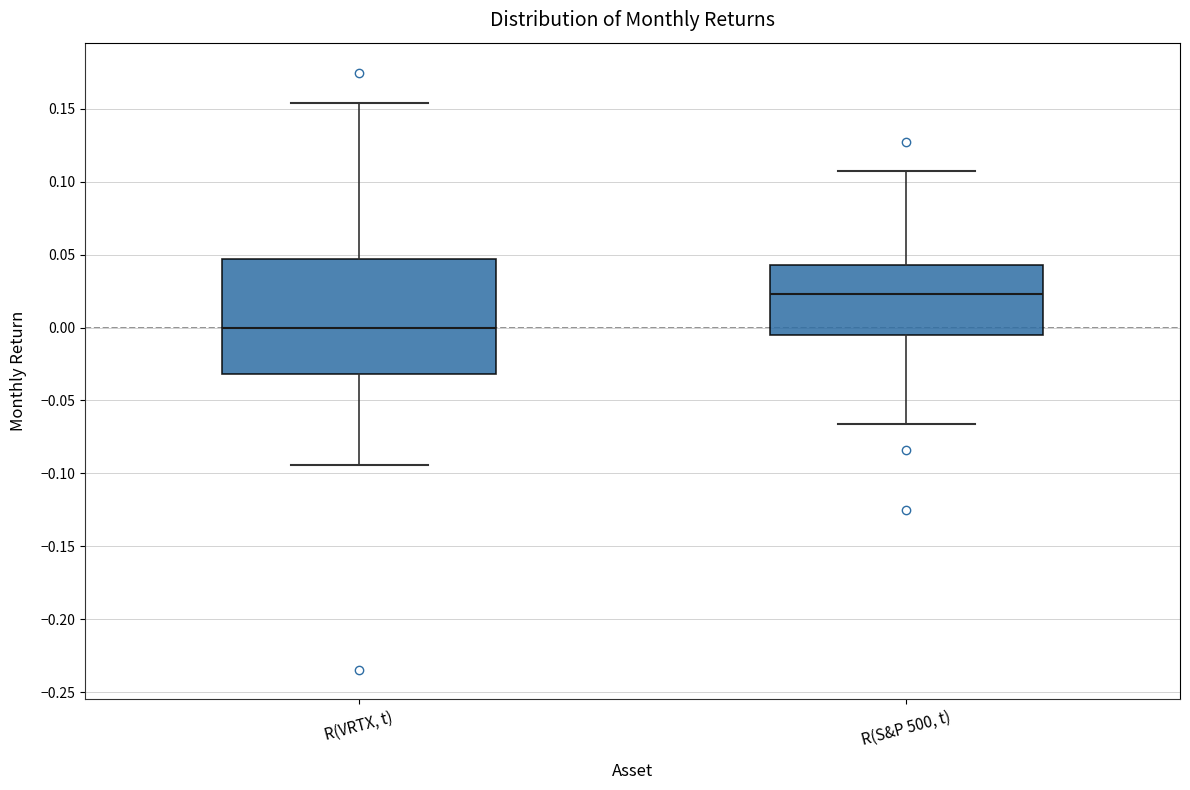

Which box is the tallest, from its lower edge to its upper edge?

R(VRTX, t)